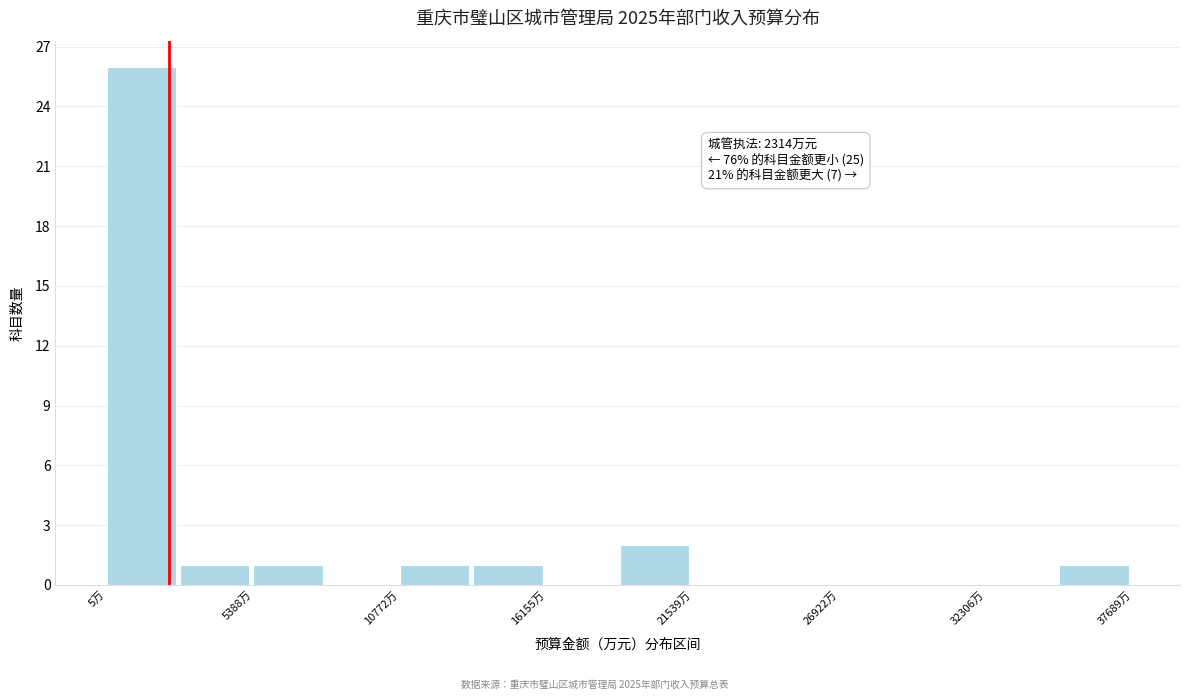

Read against the x-axis, roughly where is the centre of the tallest bar?

1000